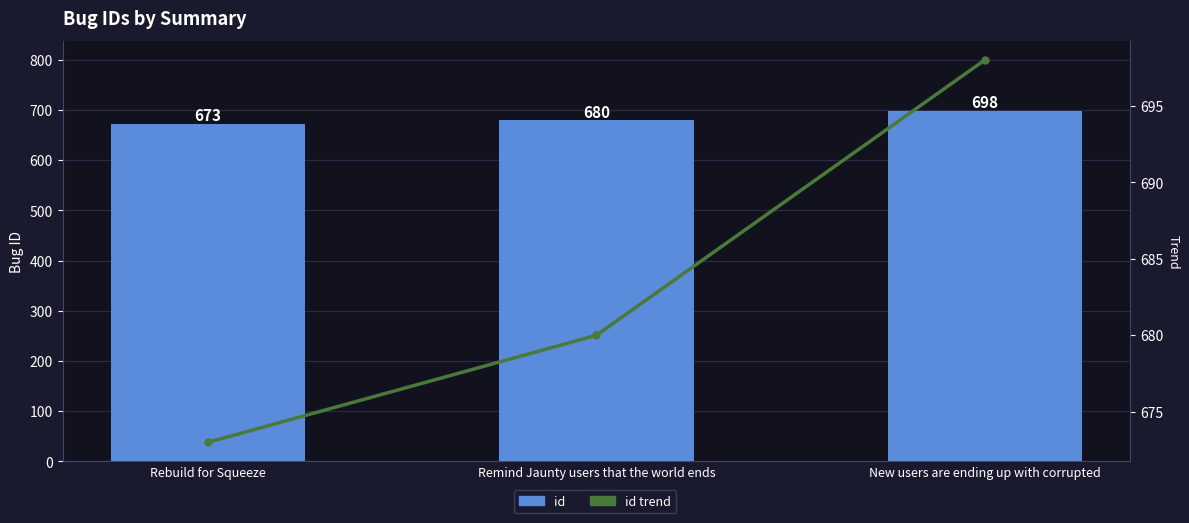

Where does the id trend series first go above 680?

New users are ending up with corrupted